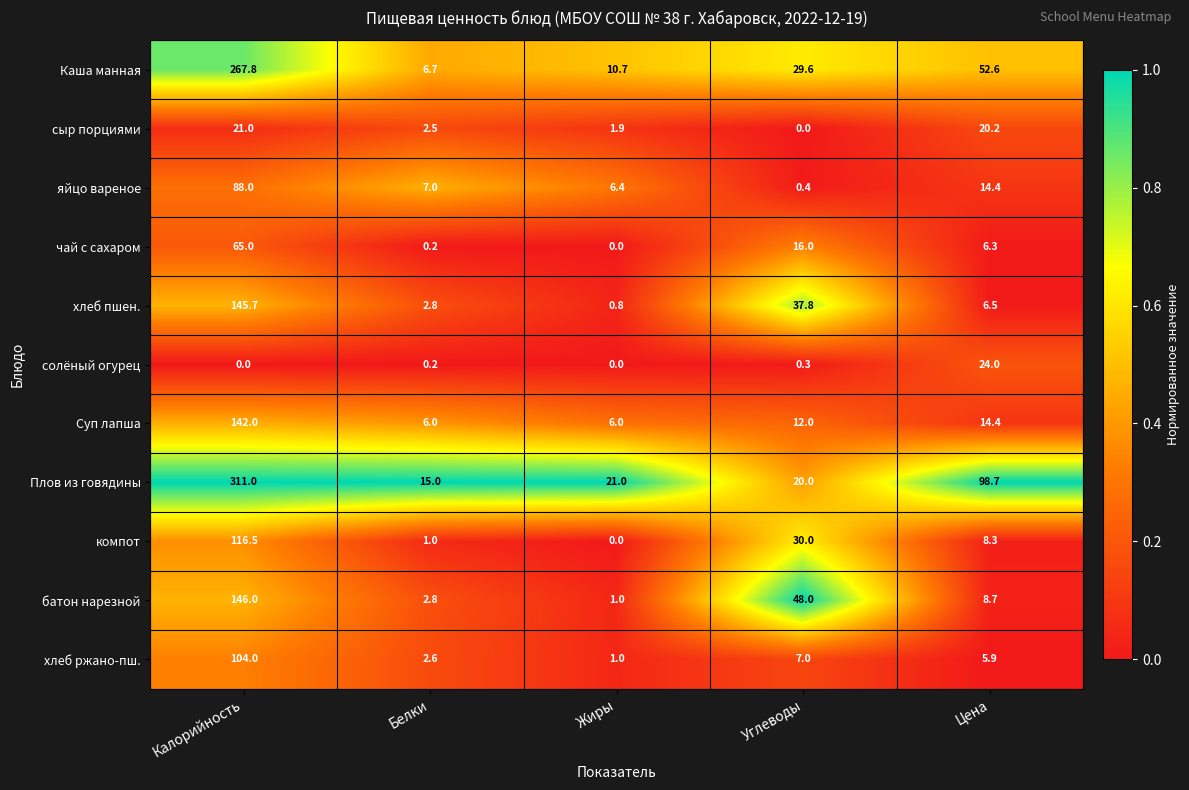

How many categories are shown in the chart?

5